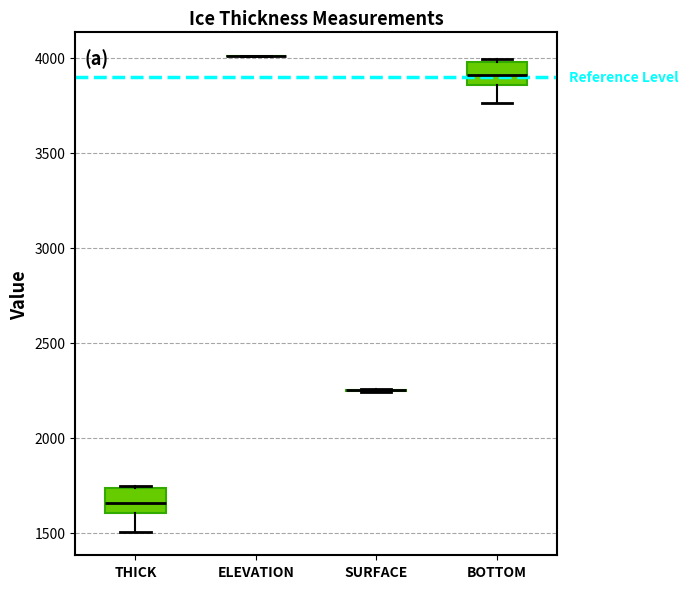

Reading left to right, read every box against the y-axis: the position of its median line, the range the box covers, and the ends of its whiskers. The values are not printed on the chart, so give them approximately, as read against the axis.

THICK: median 1650, box 1600 to 1750, whiskers 1500 to 1750
ELEVATION: box collapsed to a line at 4000, whiskers 4000 to 4000
SURFACE: box collapsed to a line at 2250, whiskers 2250 to 2250
BOTTOM: median 3900, box 3850 to 4000, whiskers 3750 to 4000